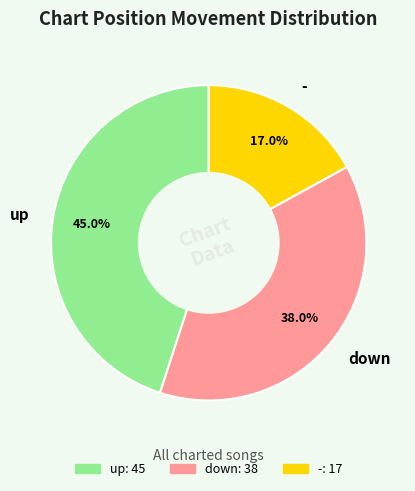

The down slice represents 38% of the pie. True or false?

True